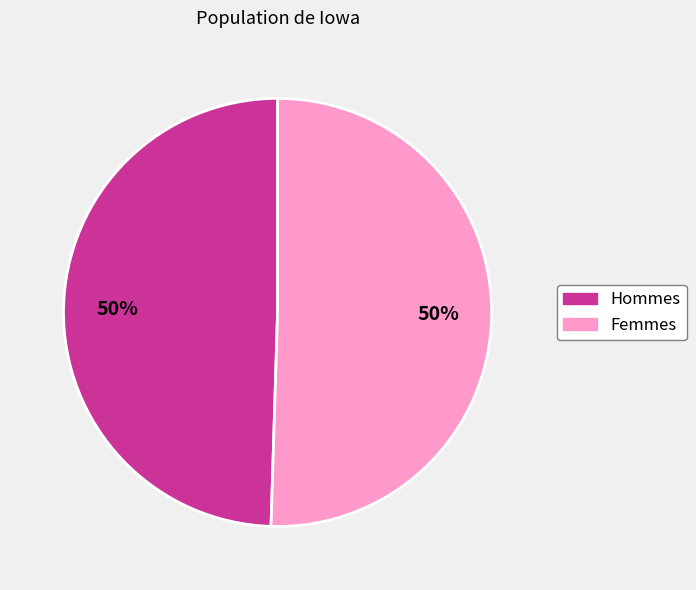

How many segments does this pie chart have?

2